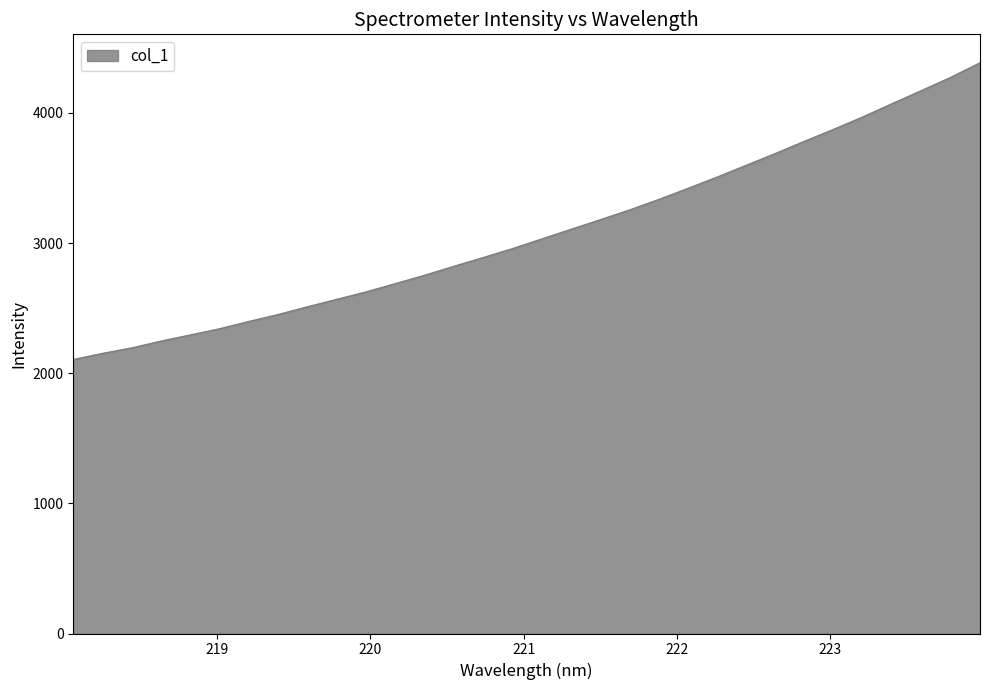

Does the chart display data point markers on the line(s)?

No